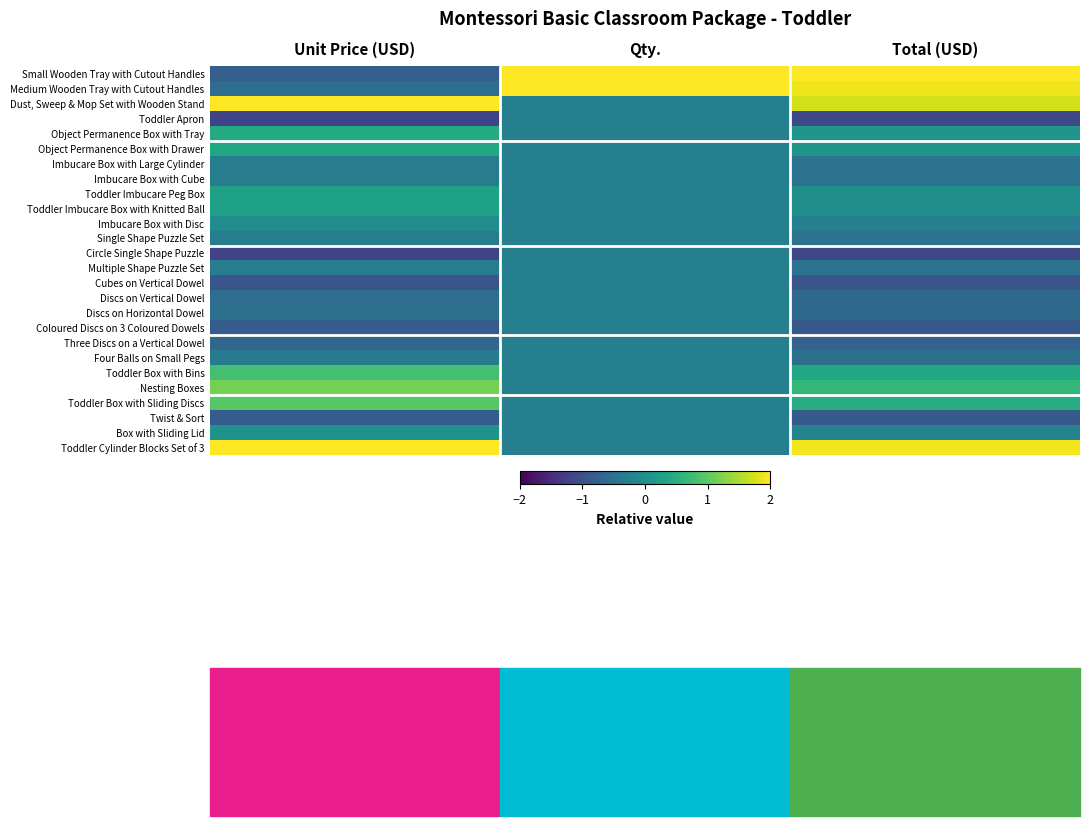

Reading right to left, what are all the values shown in this chart?

Small Wooden Tray with Cutout Handles: Total (USD)=2.7	Qty.=4.3	Unit Price (USD)=-0.8
Medium Wooden Tray with Cutout Handles: Total (USD)=1.9	Qty.=2.4	Unit Price (USD)=-0.6
Dust, Sweep & Mop Set with Wooden Stand: Total (USD)=1.7	Qty.=-0.3	Unit Price (USD)=2.6
Toddler Apron: Total (USD)=-1.1	Qty.=-0.3	Unit Price (USD)=-1.2
Object Permanence Box with Tray: Total (USD)=0.1	Qty.=-0.3	Unit Price (USD)=0.4
Object Permanence Box with Drawer: Total (USD)=0.1	Qty.=-0.3	Unit Price (USD)=0.4
Imbucare Box with Large Cylinder: Total (USD)=-0.5	Qty.=-0.3	Unit Price (USD)=-0.3
Imbucare Box with Cube: Total (USD)=-0.5	Qty.=-0.3	Unit Price (USD)=-0.3
Toddler Imbucare Peg Box: Total (USD)=-0.0	Qty.=-0.3	Unit Price (USD)=0.3
Toddler Imbucare Box with Knitted Ball: Total (USD)=-0.0	Qty.=-0.3	Unit Price (USD)=0.3
Imbucare Box with Disc: Total (USD)=-0.3	Qty.=-0.3	Unit Price (USD)=-0.1
Single Shape Puzzle Set: Total (USD)=-0.5	Qty.=-0.3	Unit Price (USD)=-0.3
Circle Single Shape Puzzle: Total (USD)=-1.1	Qty.=-0.3	Unit Price (USD)=-1.2
Multiple Shape Puzzle Set: Total (USD)=-0.5	Qty.=-0.3	Unit Price (USD)=-0.3
Cubes on Vertical Dowel: Total (USD)=-0.9	Qty.=-0.3	Unit Price (USD)=-0.9
Discs on Vertical Dowel: Total (USD)=-0.7	Qty.=-0.3	Unit Price (USD)=-0.6
Discs on Horizontal Dowel: Total (USD)=-0.6	Qty.=-0.3	Unit Price (USD)=-0.5
Coloured Discs on 3 Coloured Dowels: Total (USD)=-0.9	Qty.=-0.3	Unit Price (USD)=-0.8
Three Discs on a Vertical Dowel: Total (USD)=-0.7	Qty.=-0.3	Unit Price (USD)=-0.7
Four Balls on Small Pegs: Total (USD)=-0.5	Qty.=-0.3	Unit Price (USD)=-0.4
Toddler Box with Bins: Total (USD)=0.4	Qty.=-0.3	Unit Price (USD)=0.8
Nesting Boxes: Total (USD)=0.7	Qty.=-0.3	Unit Price (USD)=1.2
Toddler Box with Sliding Discs: Total (USD)=0.5	Qty.=-0.3	Unit Price (USD)=1.0
Twist & Sort: Total (USD)=-0.9	Qty.=-0.3	Unit Price (USD)=-0.8
Box with Sliding Lid: Total (USD)=-0.2	Qty.=-0.3	Unit Price (USD)=0.0
Toddler Cylinder Blocks Set of 3: Total (USD)=1.9	Qty.=-0.3	Unit Price (USD)=2.9